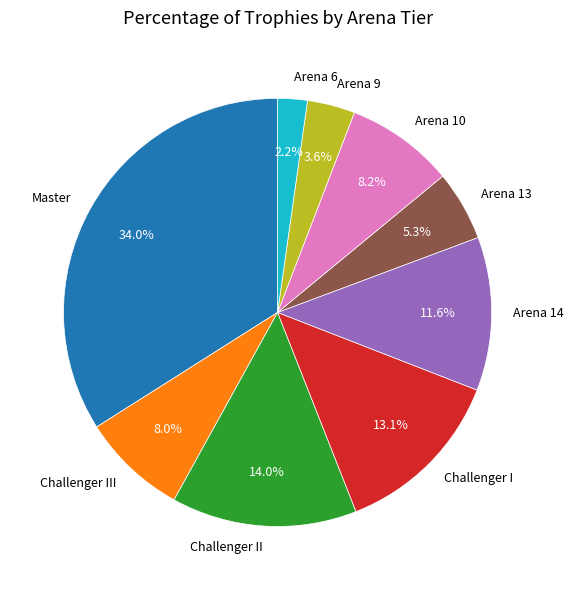

Which has a higher value, Arena 10 or Challenger II?

Challenger II